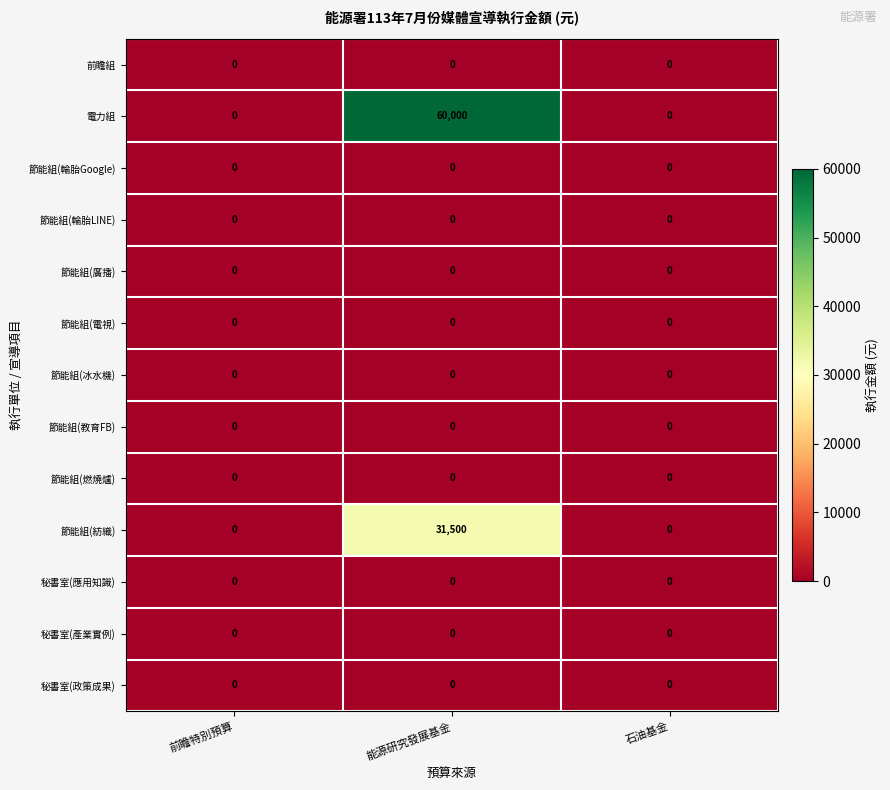

What is the spread (max minus min) of values at 能源研究發展基金?

60000